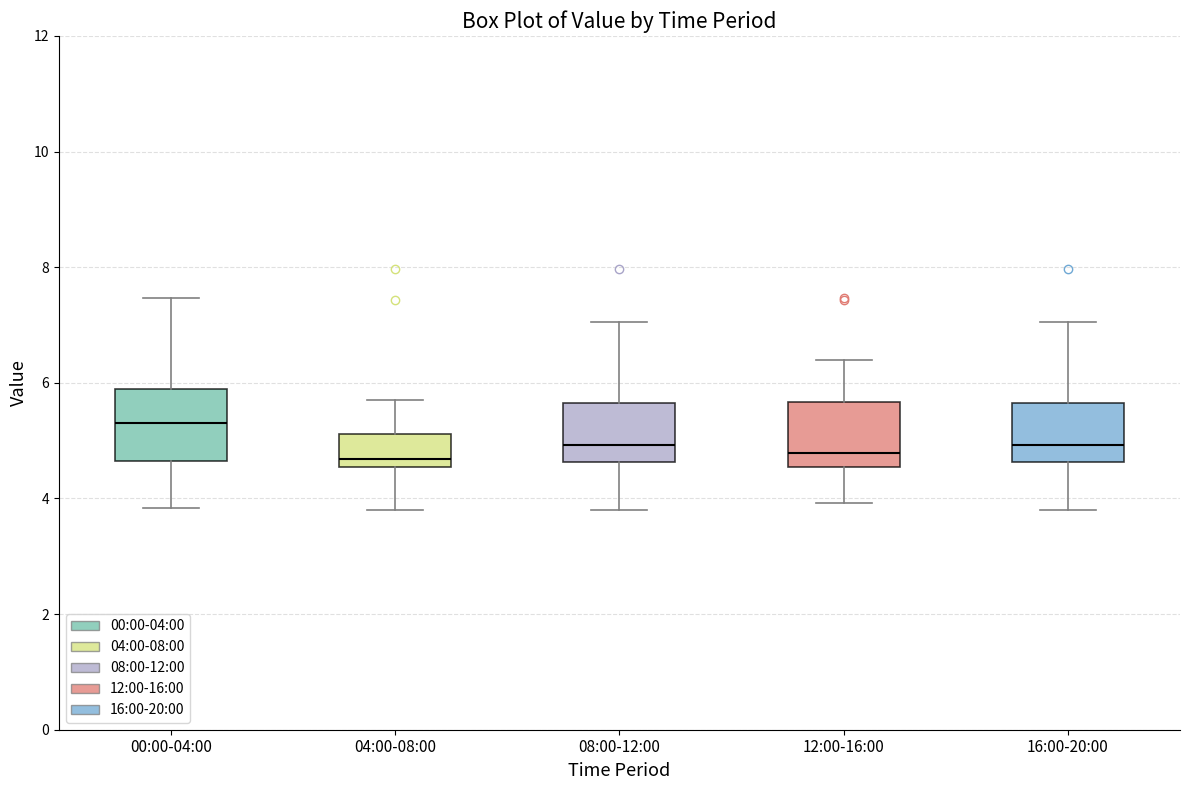

Where does the lower whisker of the box for 04:00-08:00 end on the y-axis? The values are not printed on the chart, so give them approximately, as read against the axis.

3.8